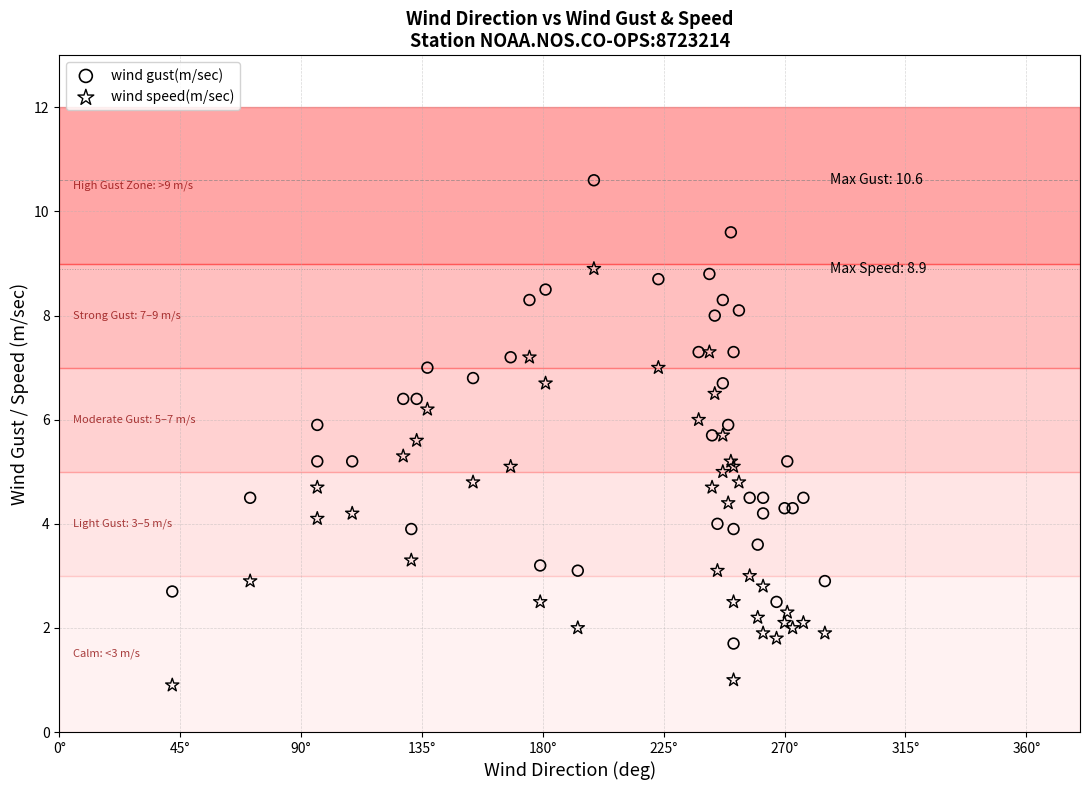

Which series has the widest spread of Y values?

wind gust(m/sec)